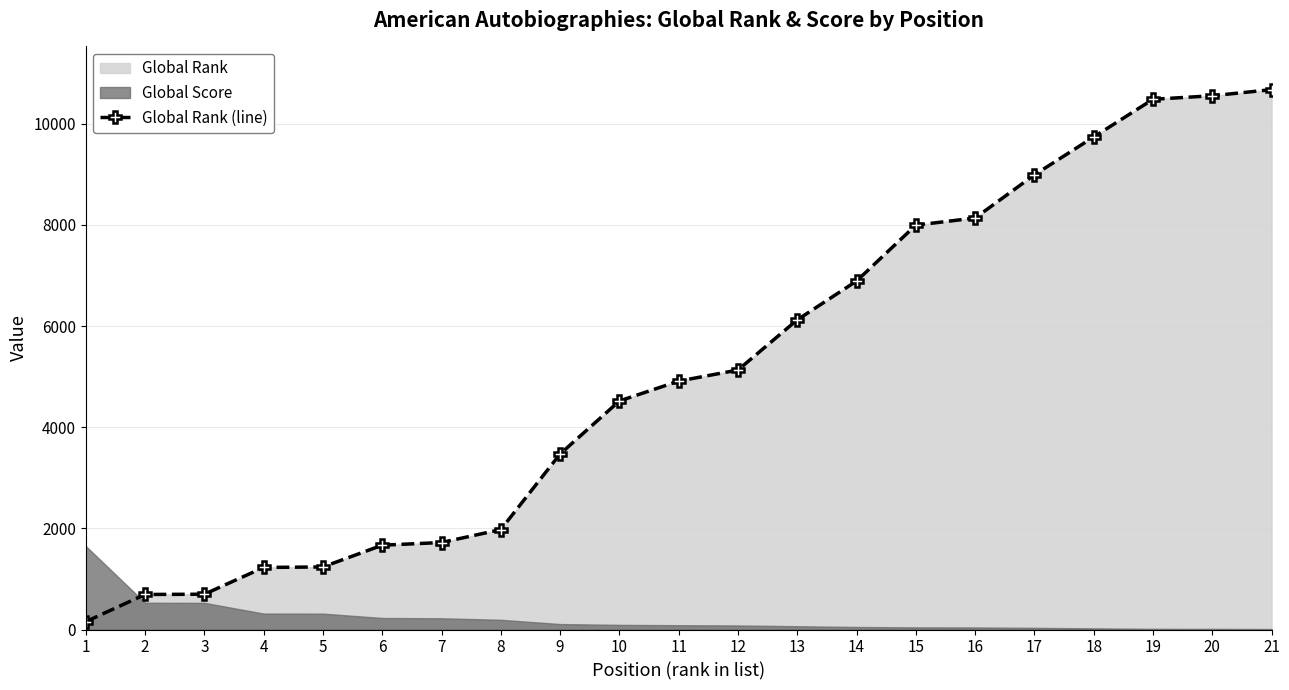

List the labels in order of value, smallest first.

1, 2, 3, 4, 5, 6, 7, 8, 9, 10, 11, 12, 13, 14, 15, 16, 17, 18, 19, 20, 21